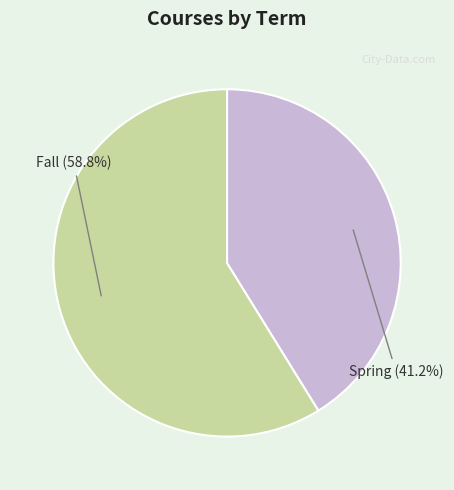

Is there a majority slice in this chart?

Yes